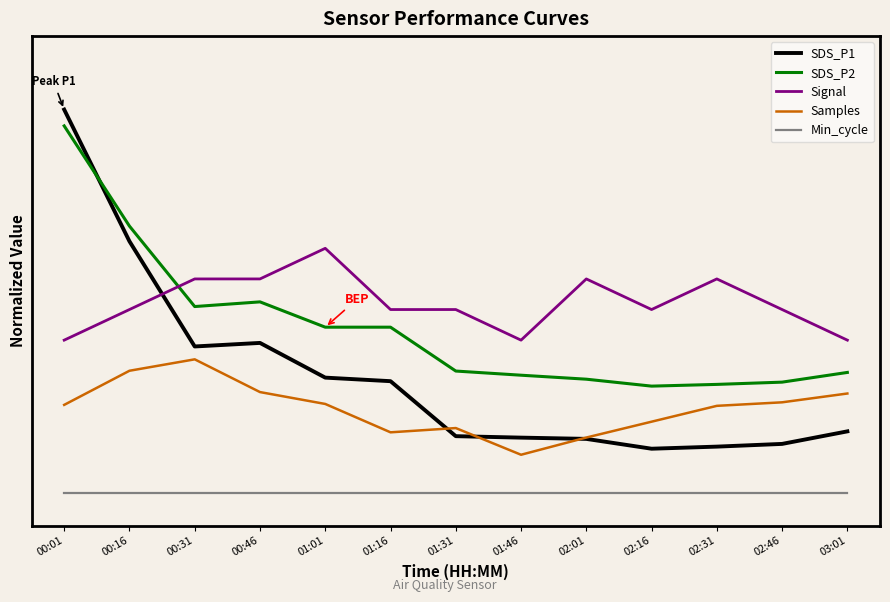

At which category is the sum across all series the highest?

00:01